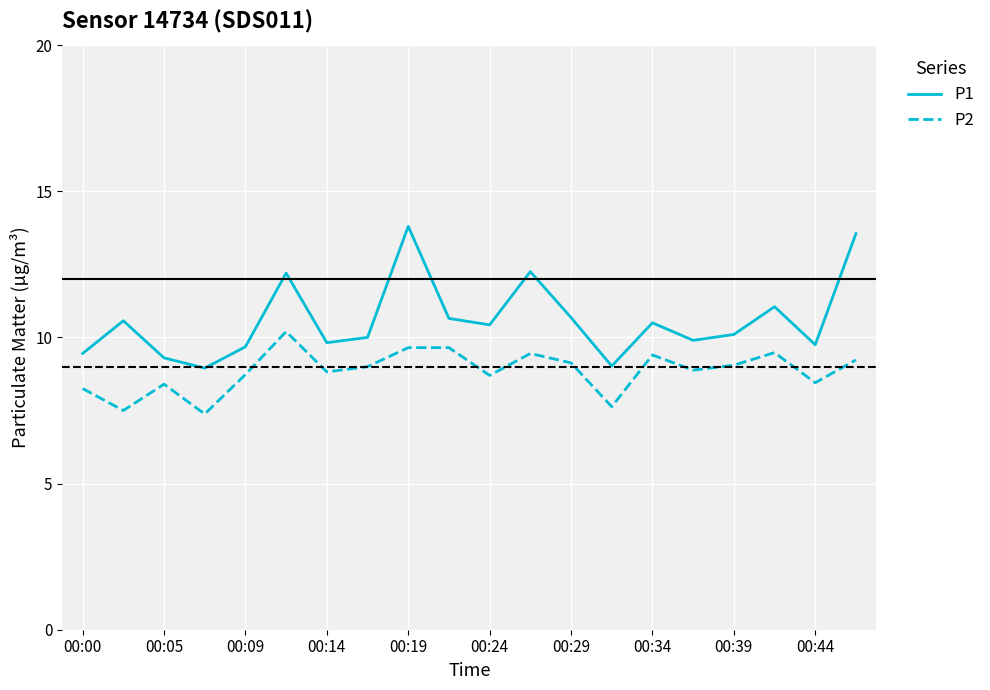

What is the lowest value of the P2 series?

7.4